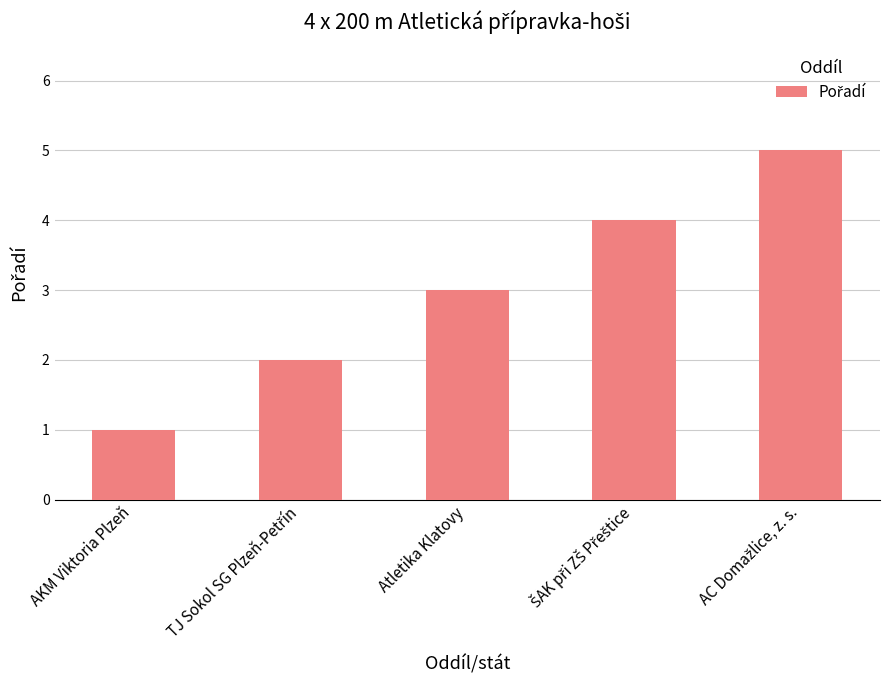

What is the average value?

3